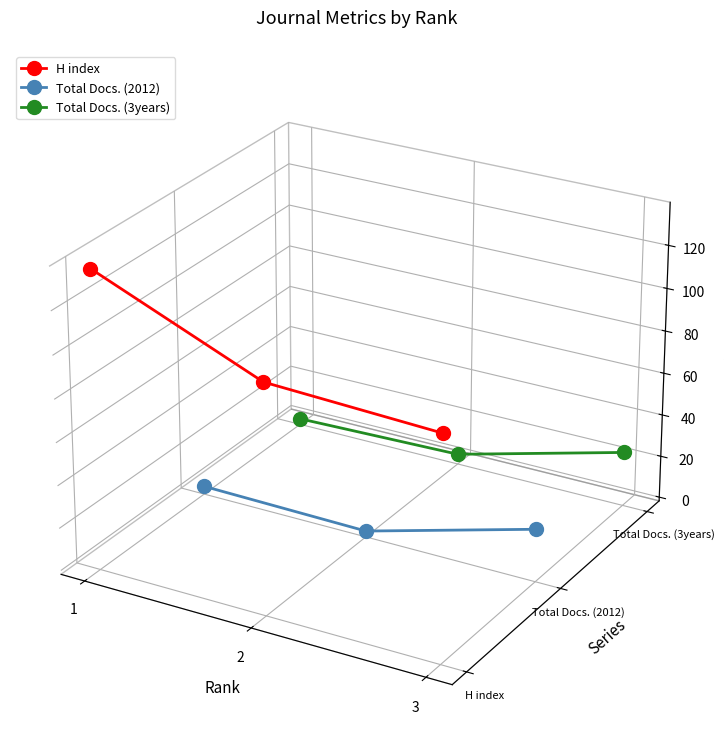

Which label corresponds to the smallest value in the chart?

2